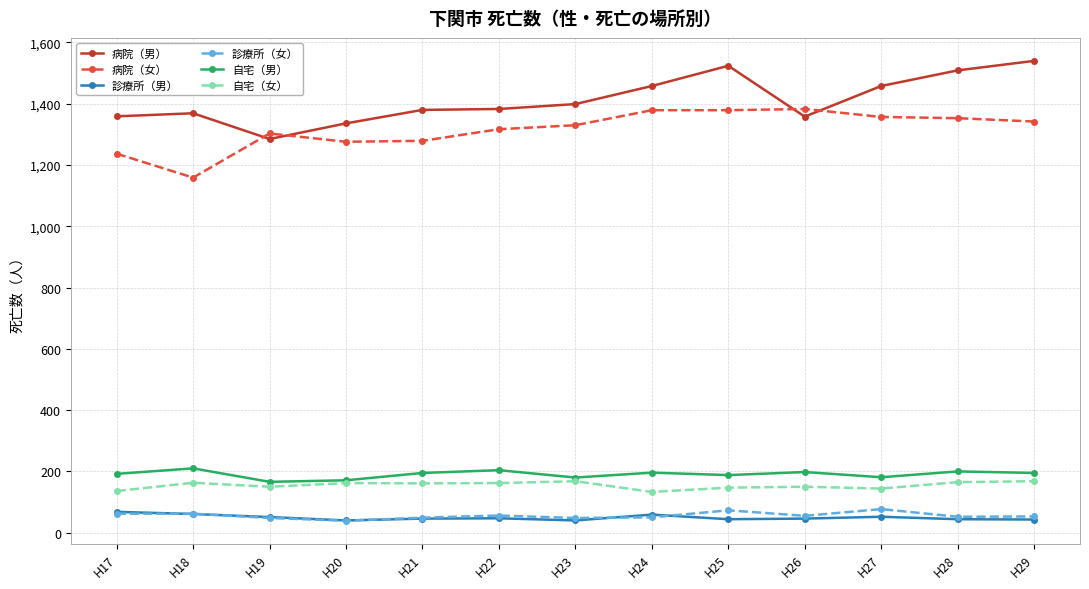

How many distinct data groups are displayed?

6